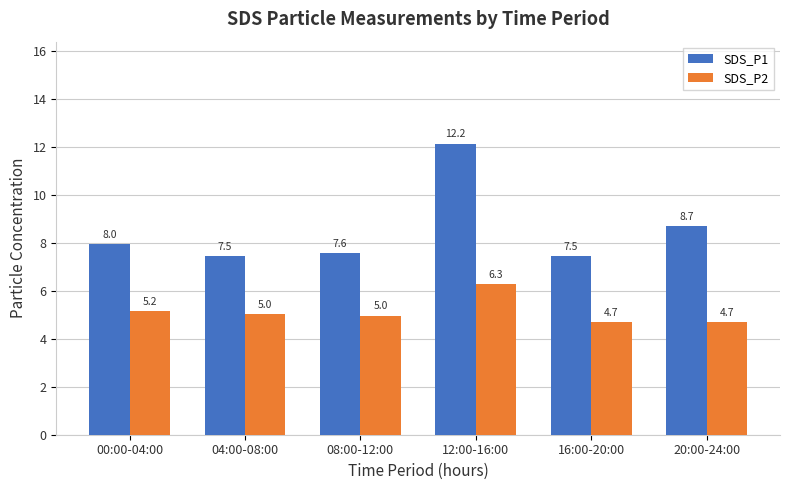

How many bars are there in total?

12